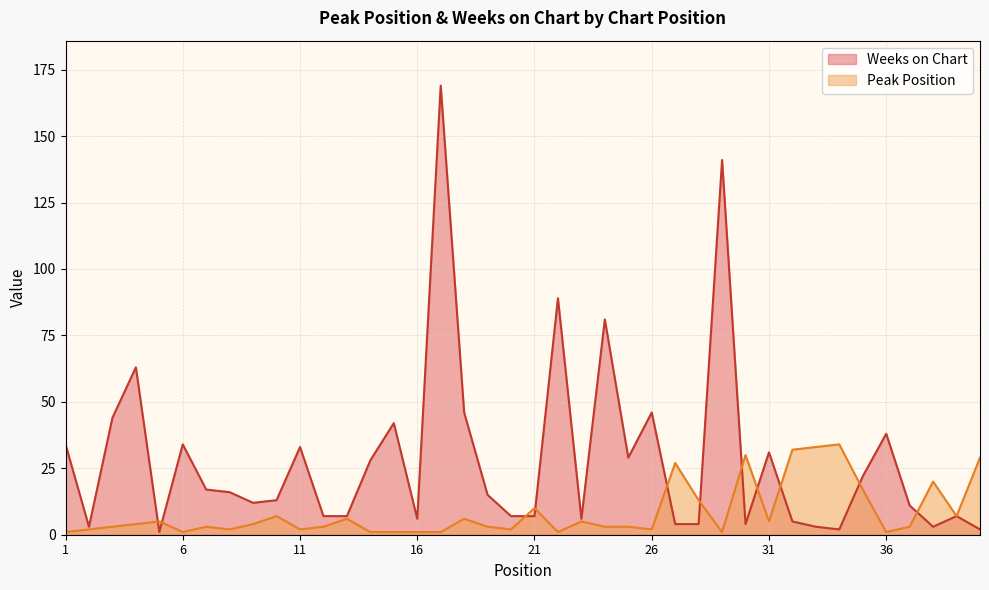

What is the difference between the maximum and minimum values in the Weeks on Chart series?

168